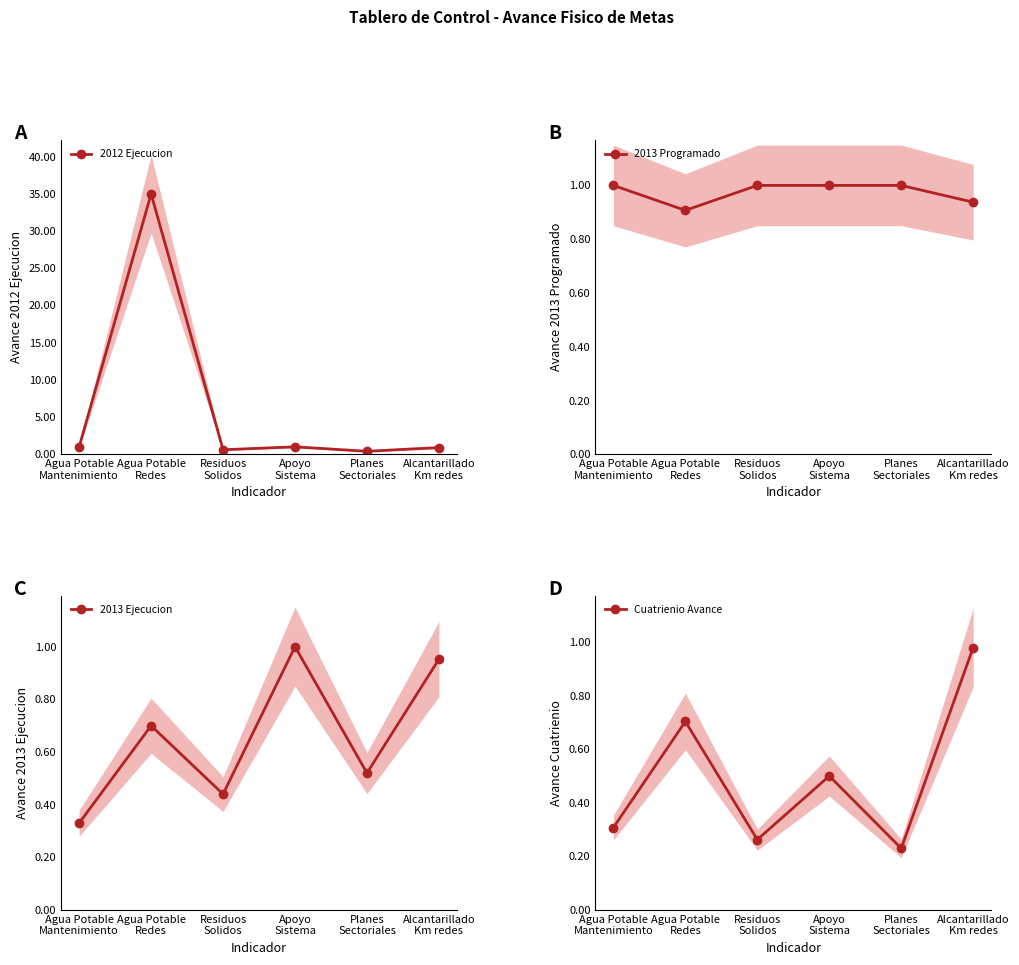

Which has a higher value, Agua Potable
Redes or Apoyo
Sistema?

Agua Potable
Redes